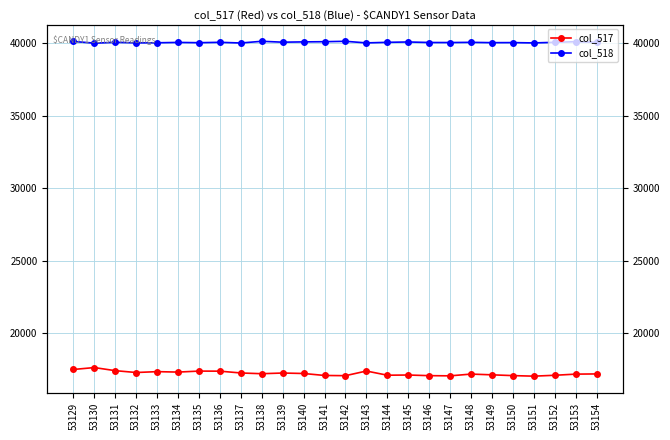

Where is the first local minimum for col_517?

53132